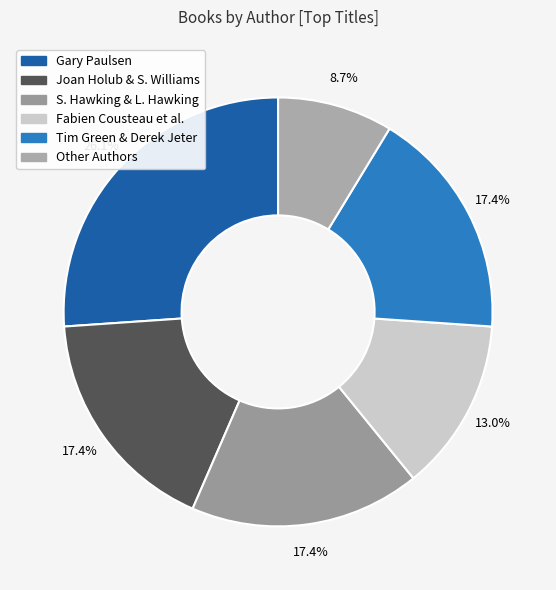

To the nearest percent, what is the average slice percentage?

17%